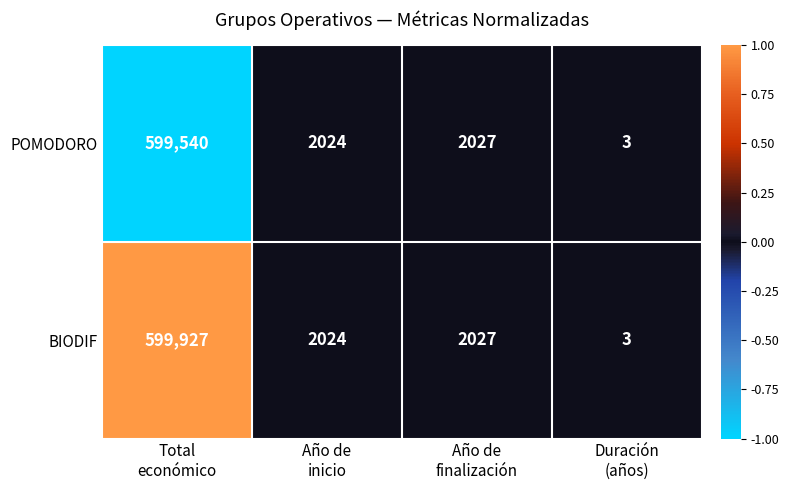

What is the maximum value for BIODIF?

599927